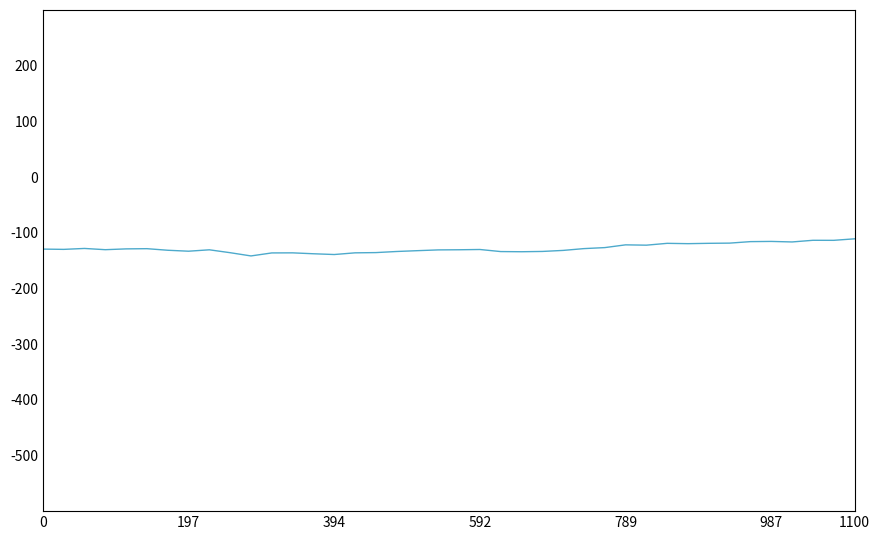

How many lines are shown in the chart?

1